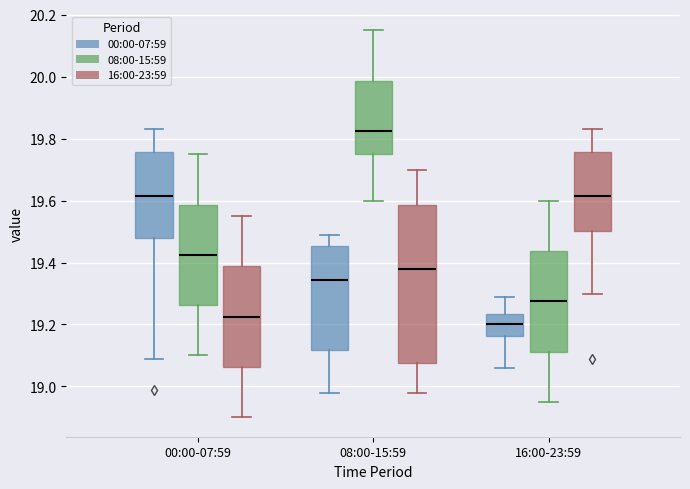

Where does the median line of the box for 08:00-15:59 (16:00-23:59) sit on the y-axis? The values are not printed on the chart, so give them approximately, as read against the axis.

19.38